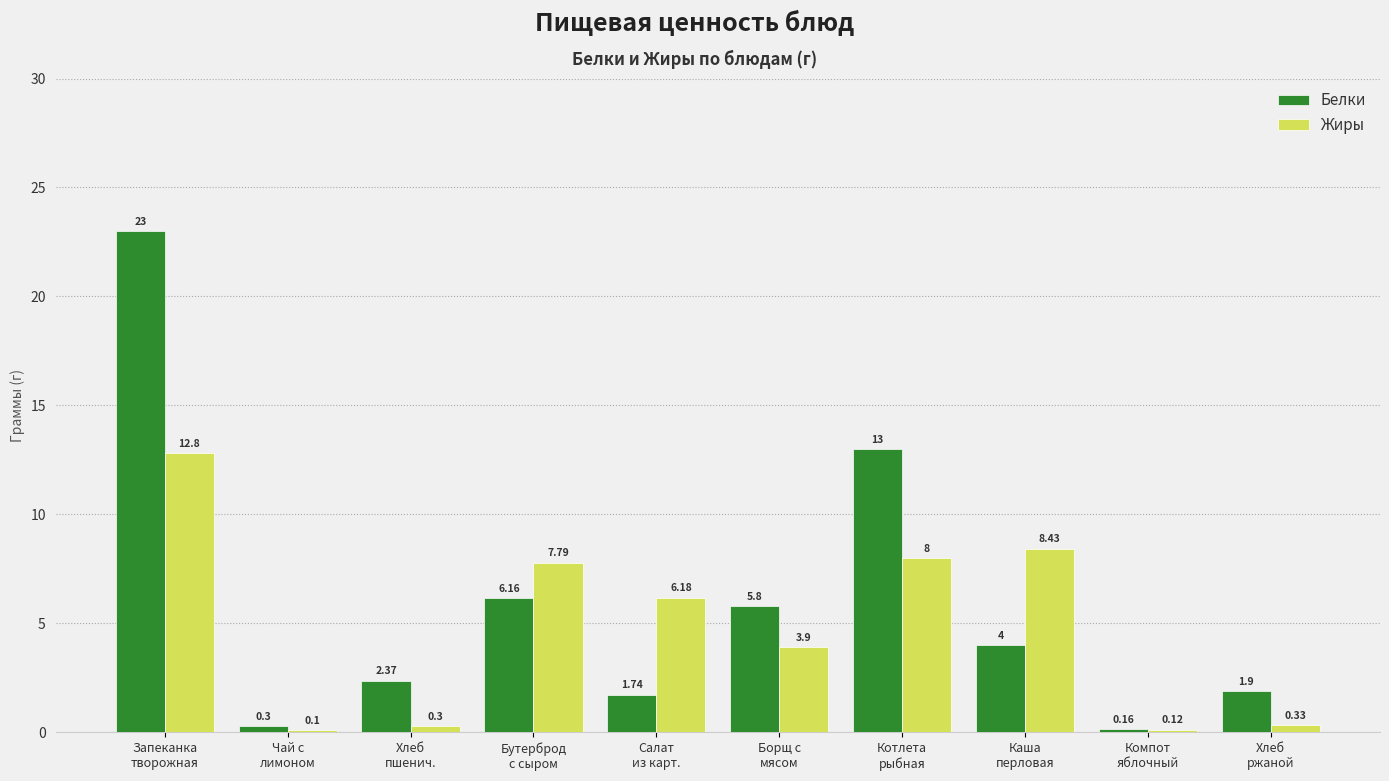

At which category is the sum across all series the highest?

Запеканка
творожная